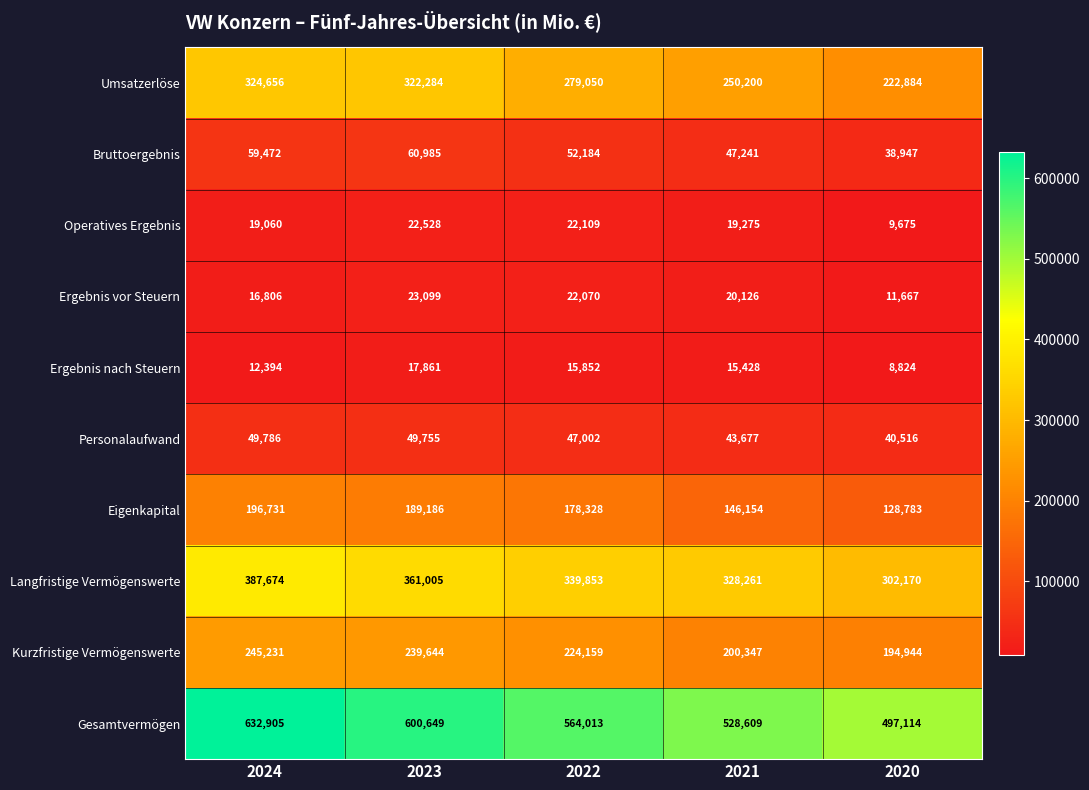

Rank the series by their maximum value, from lowest to highest.

Ergebnis nach Steuern, Operatives Ergebnis, Ergebnis vor Steuern, Personalaufwand, Bruttoergebnis, Eigenkapital, Kurzfristige Vermögenswerte, Umsatzerlöse, Langfristige Vermögenswerte, Gesamtvermögen